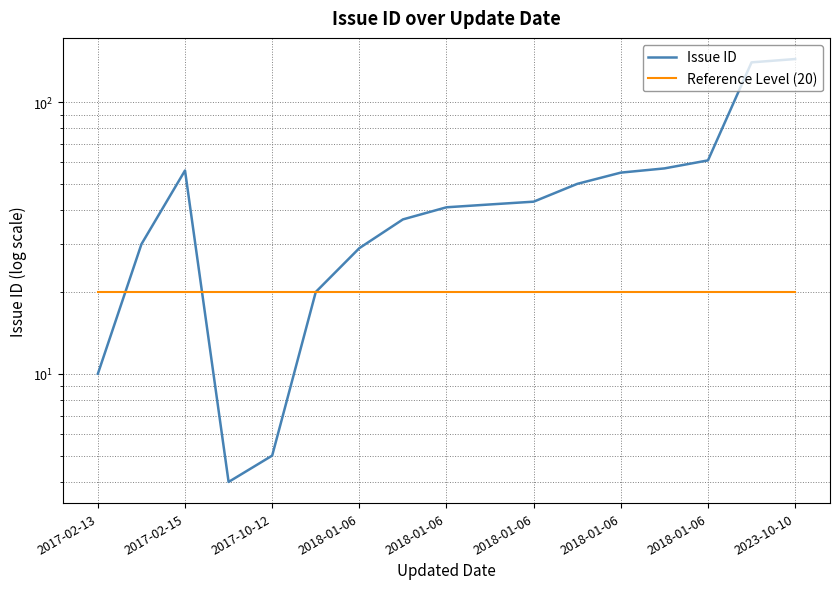

The value of Issue ID at 2017-02-13 is 17. True or false?

False